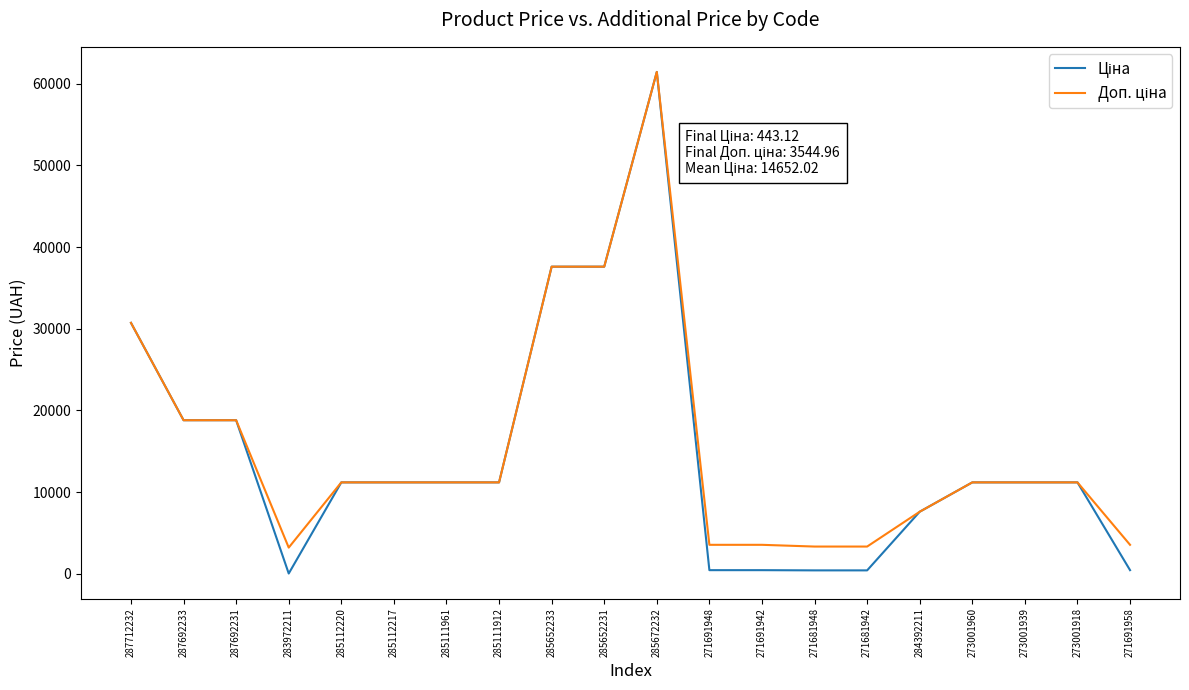

At which category is the sum across all series the highest?

285672232